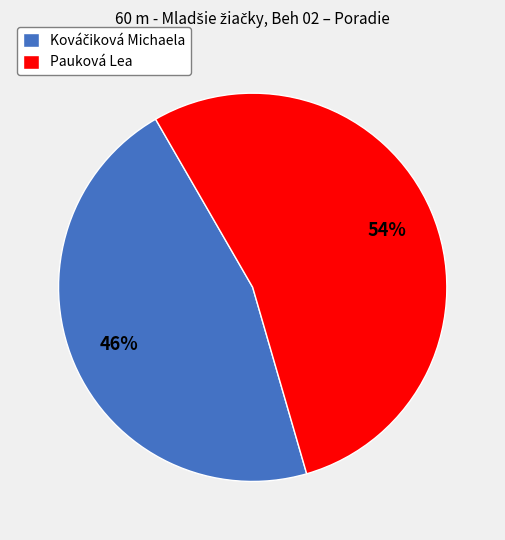

Which category has the biggest portion of the pie?

Pauková Lea